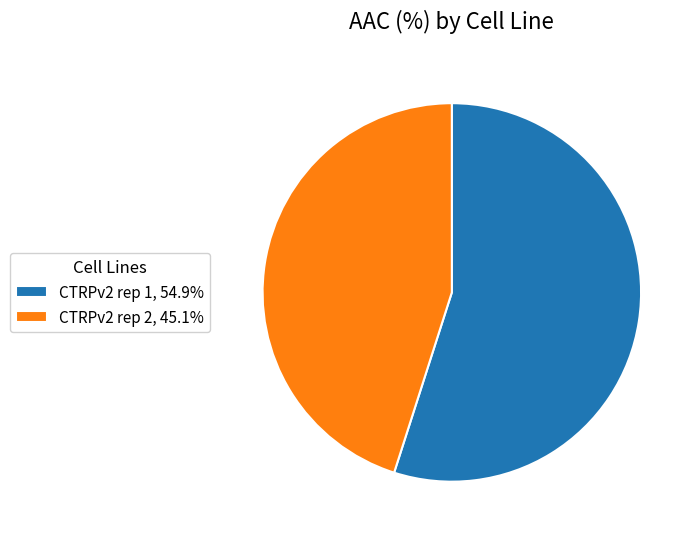

Which has a higher value, CTRPv2 rep 2 or CTRPv2 rep 1?

CTRPv2 rep 1